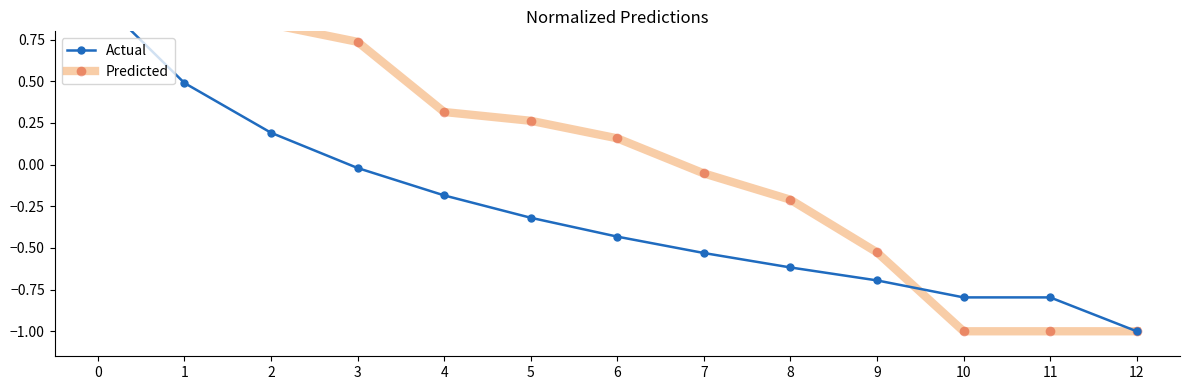

Rank the series by their average value, from lowest to highest.

Actual, Predicted